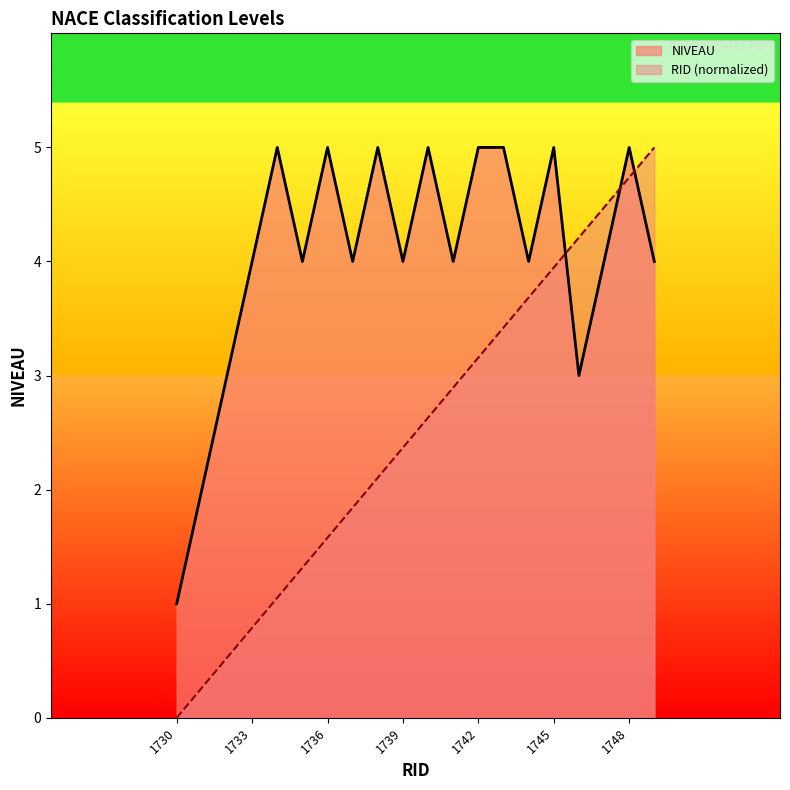

Which category has the highest value in the RID series?

1749